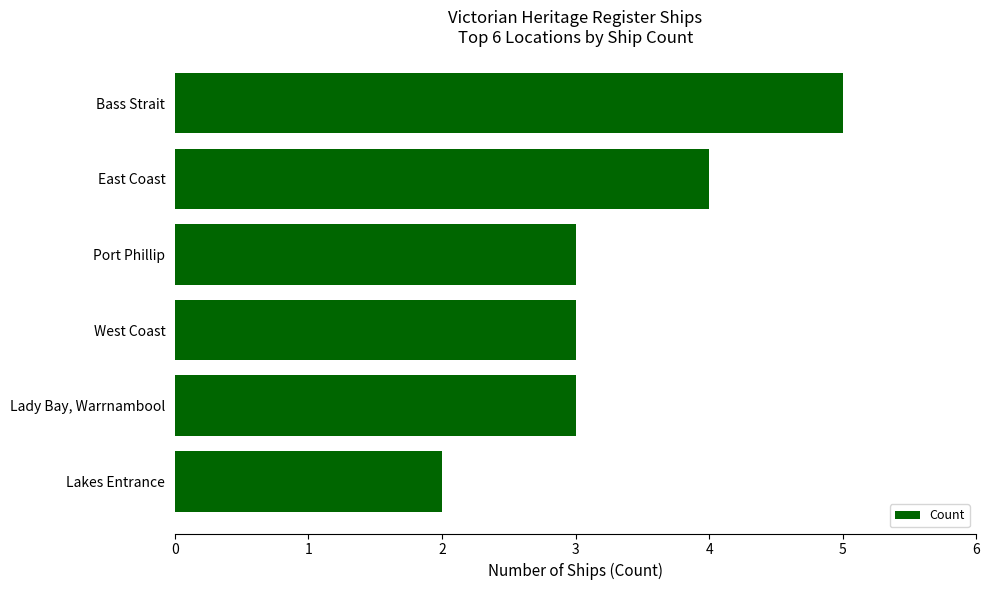

Is it true that the value at Bass Strait is 5?

True